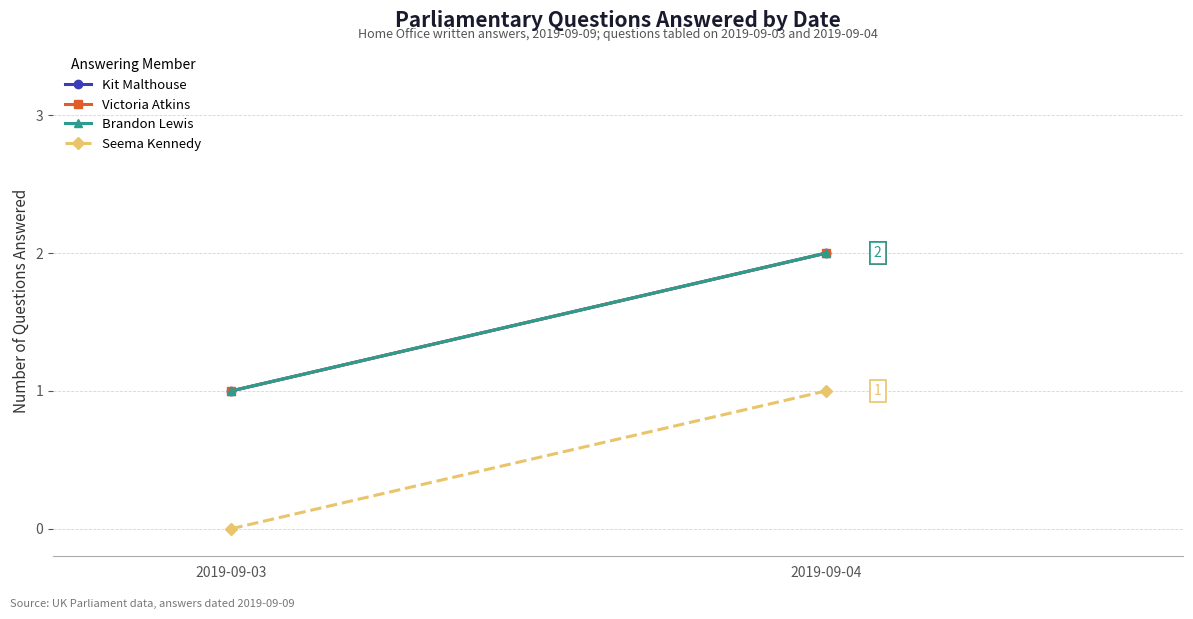

Which category has the highest value across all series?

2019-09-04